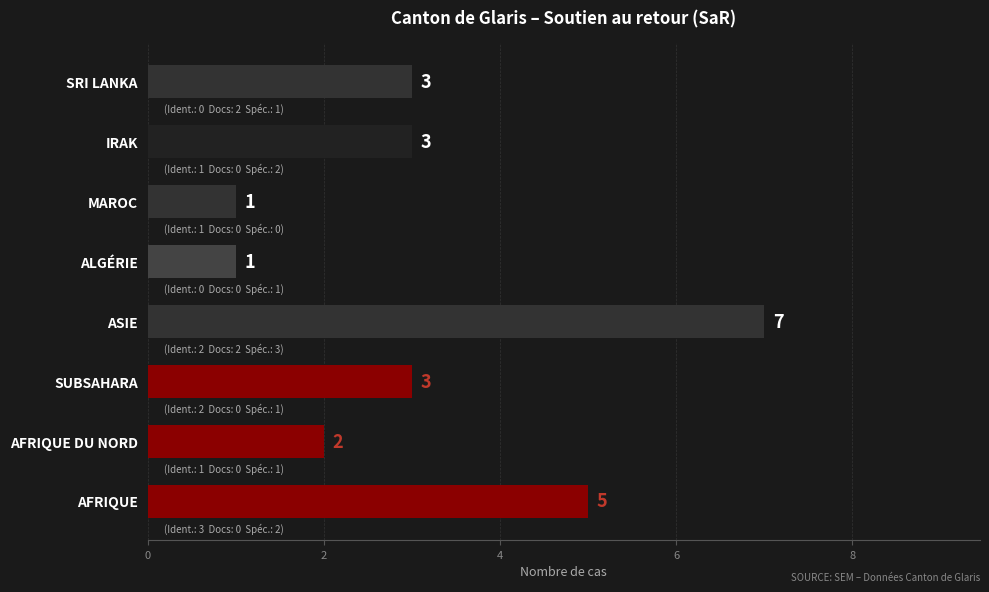

What is the smallest value displayed?

1